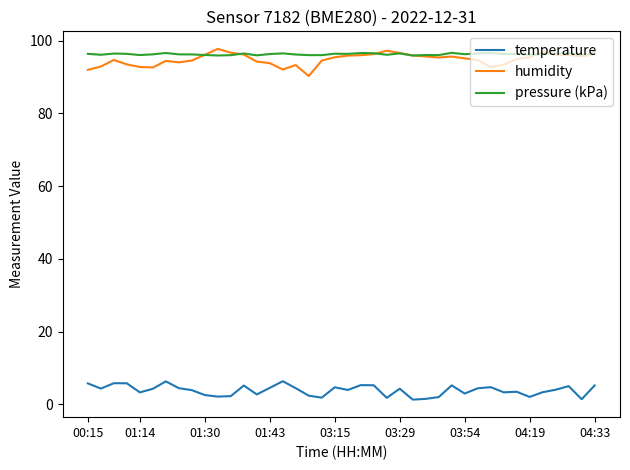

What is the maximum value for temperature?

6.4